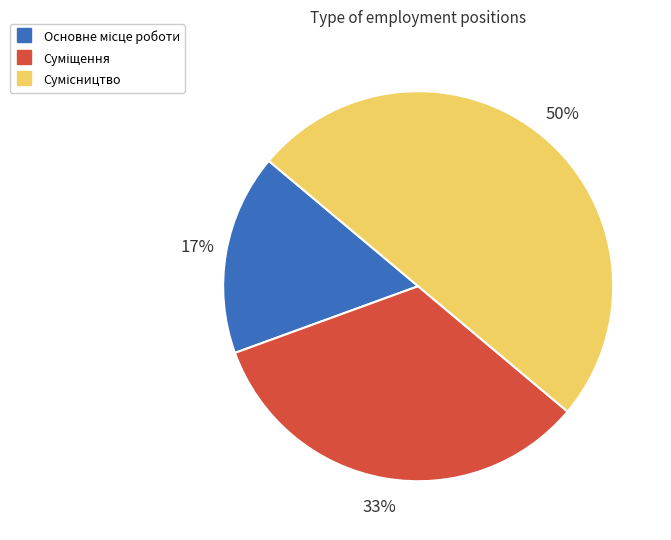

To the nearest percent, what is the difference between the largest and smallest slice percentages?

33%